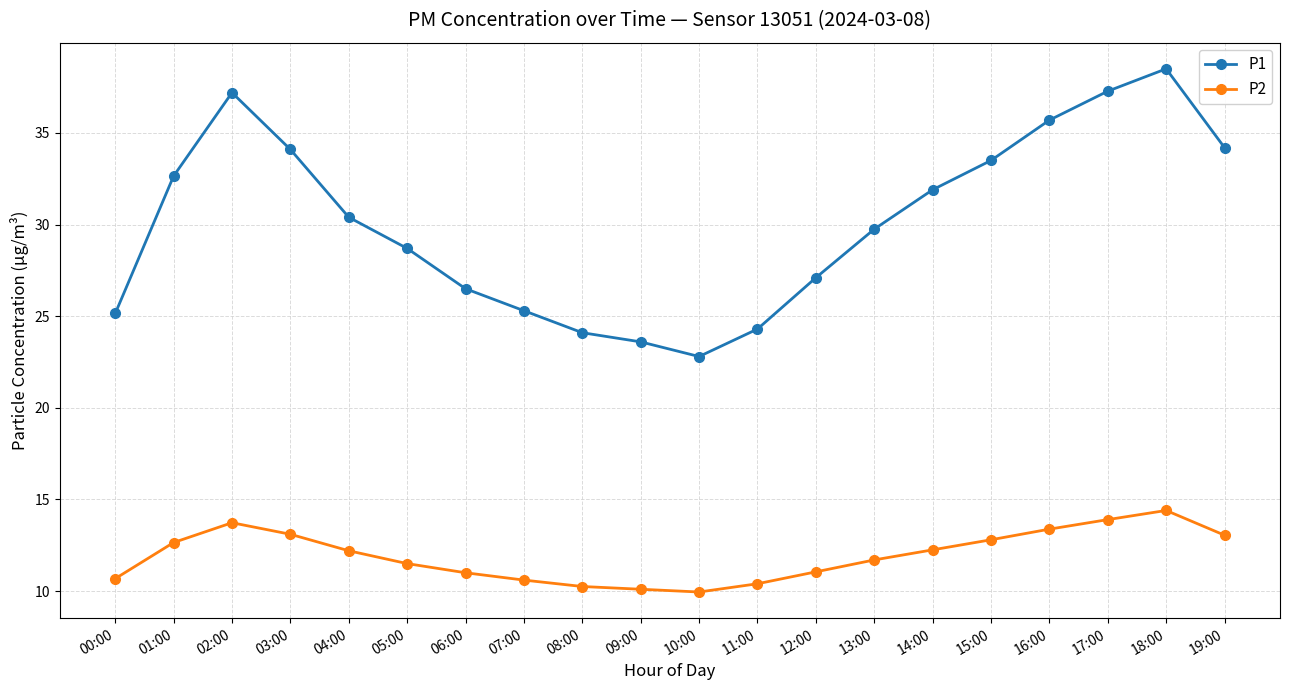

True or false: P1 and P2 cross at least once.

False